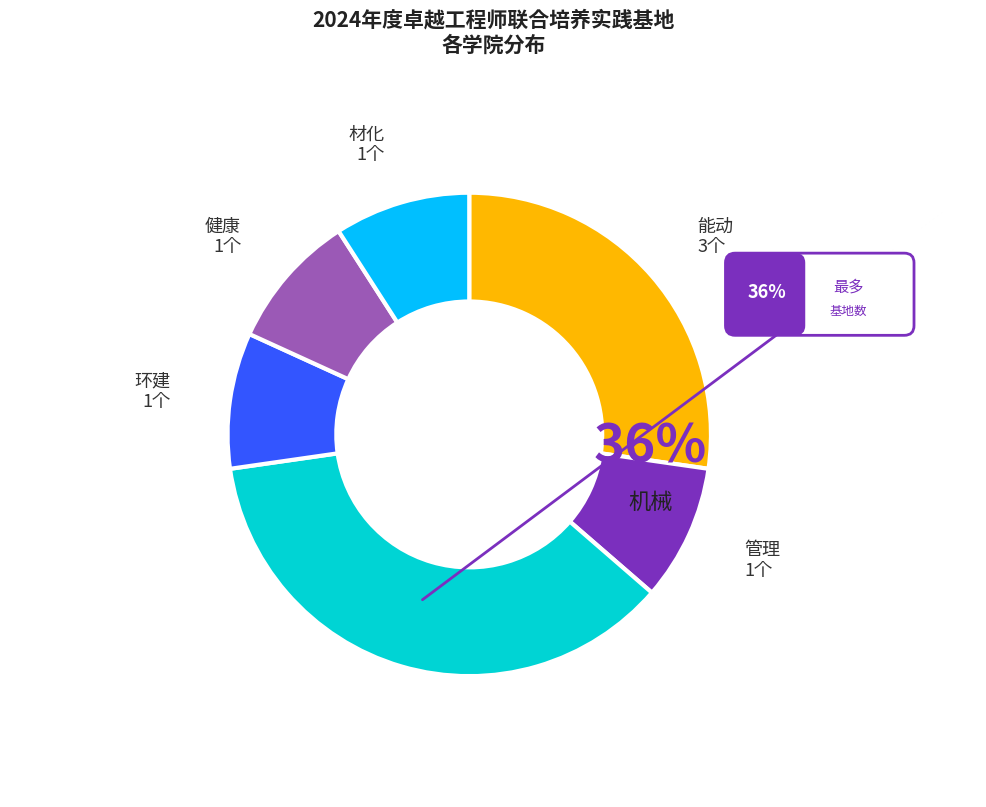

Which slice is the largest?

机械